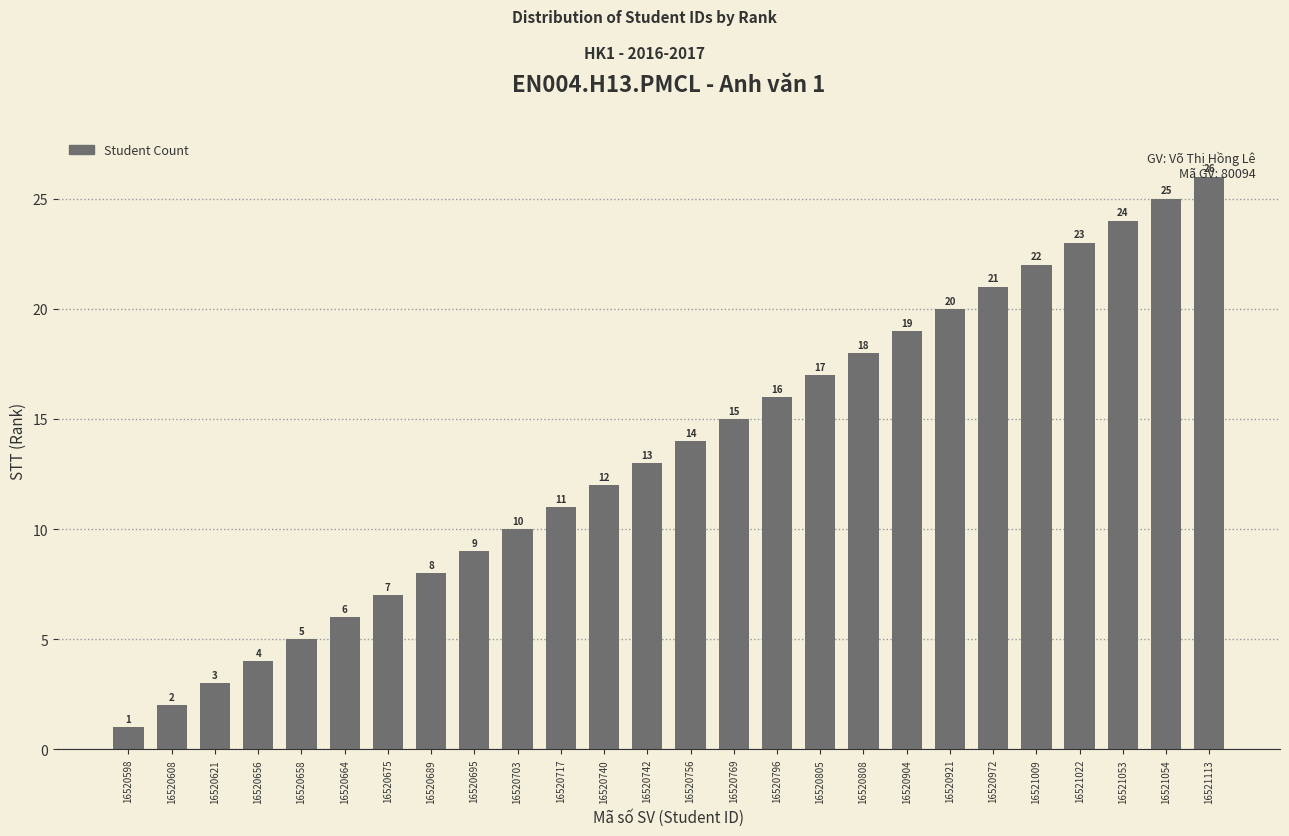

What is the value of the 2nd bar from the left?

2